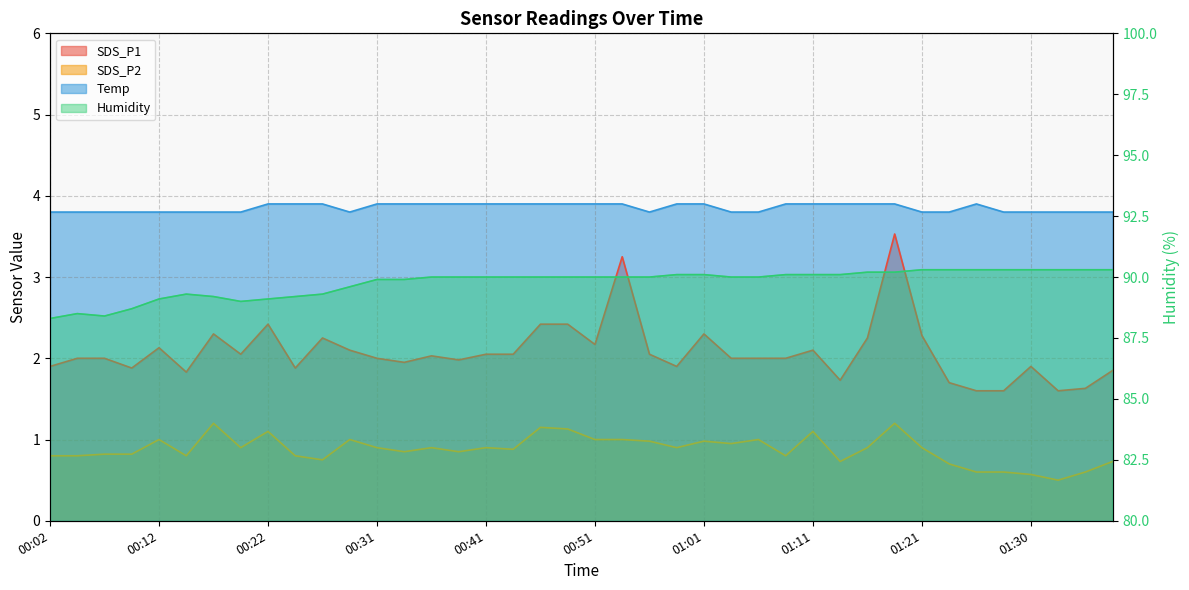

How many data points in Humidity are less than 90?

14